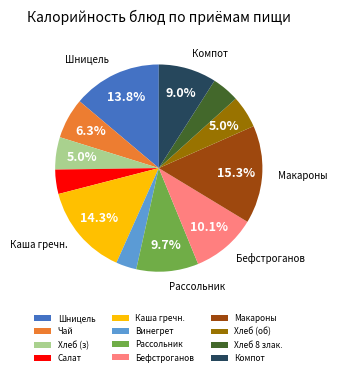

Which has a higher value, Хлеб (з) or Каша гречн.?

Каша гречн.